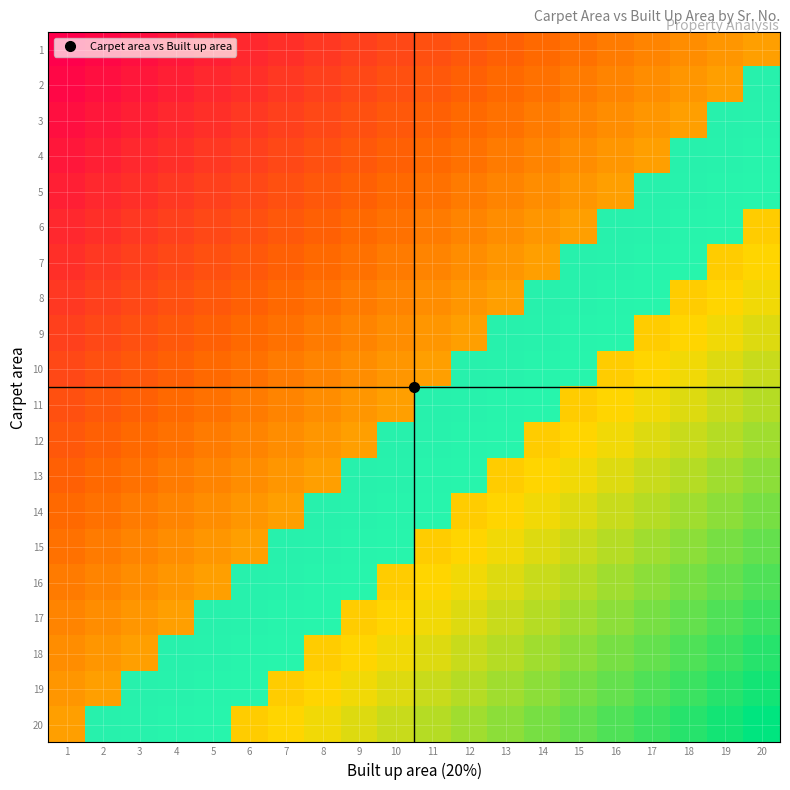

Rank the series at 12 from highest to lowest value.

20, 19, 18, 17, 16, 15, 14, 13, 12, 11, 10, 9, 8, 7, 6, 5, 4, 3, 2, 1